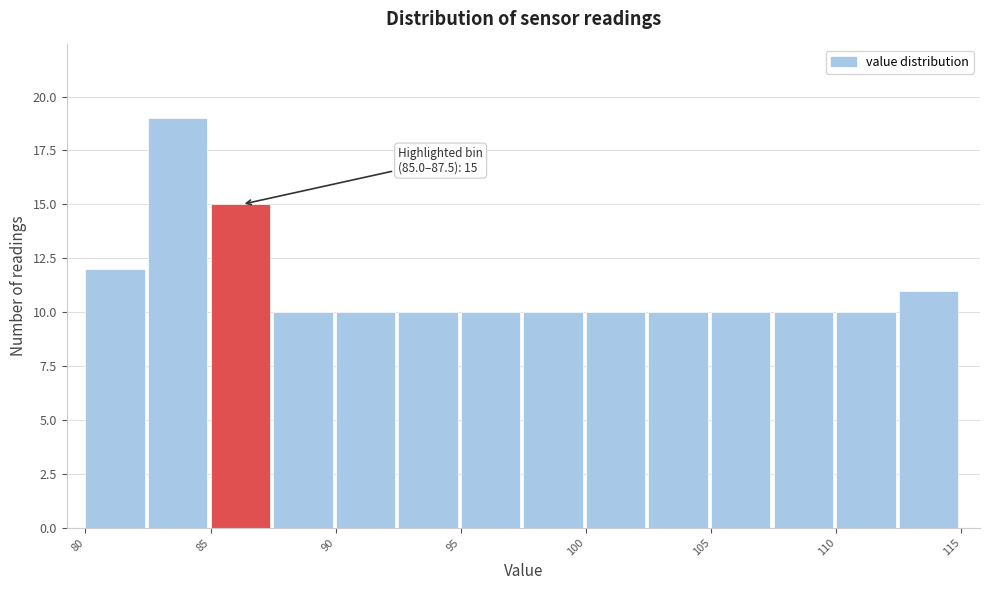

Over which range of the x-axis is the bar tallest?

82.5 to 85.0